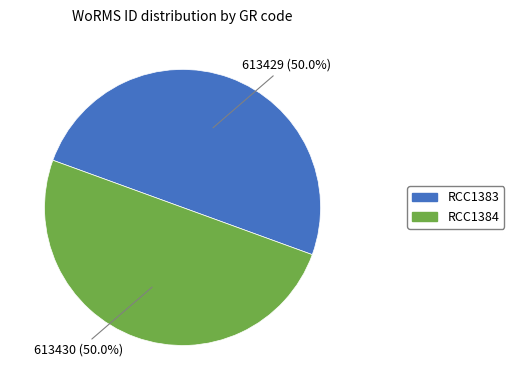

Is the sum of RCC1383 and RCC1384 greater than half?

Yes